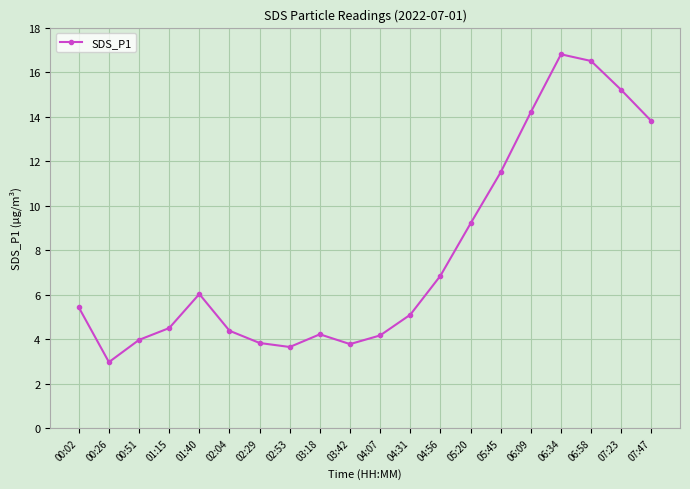

Where is the first local minimum?

00:26